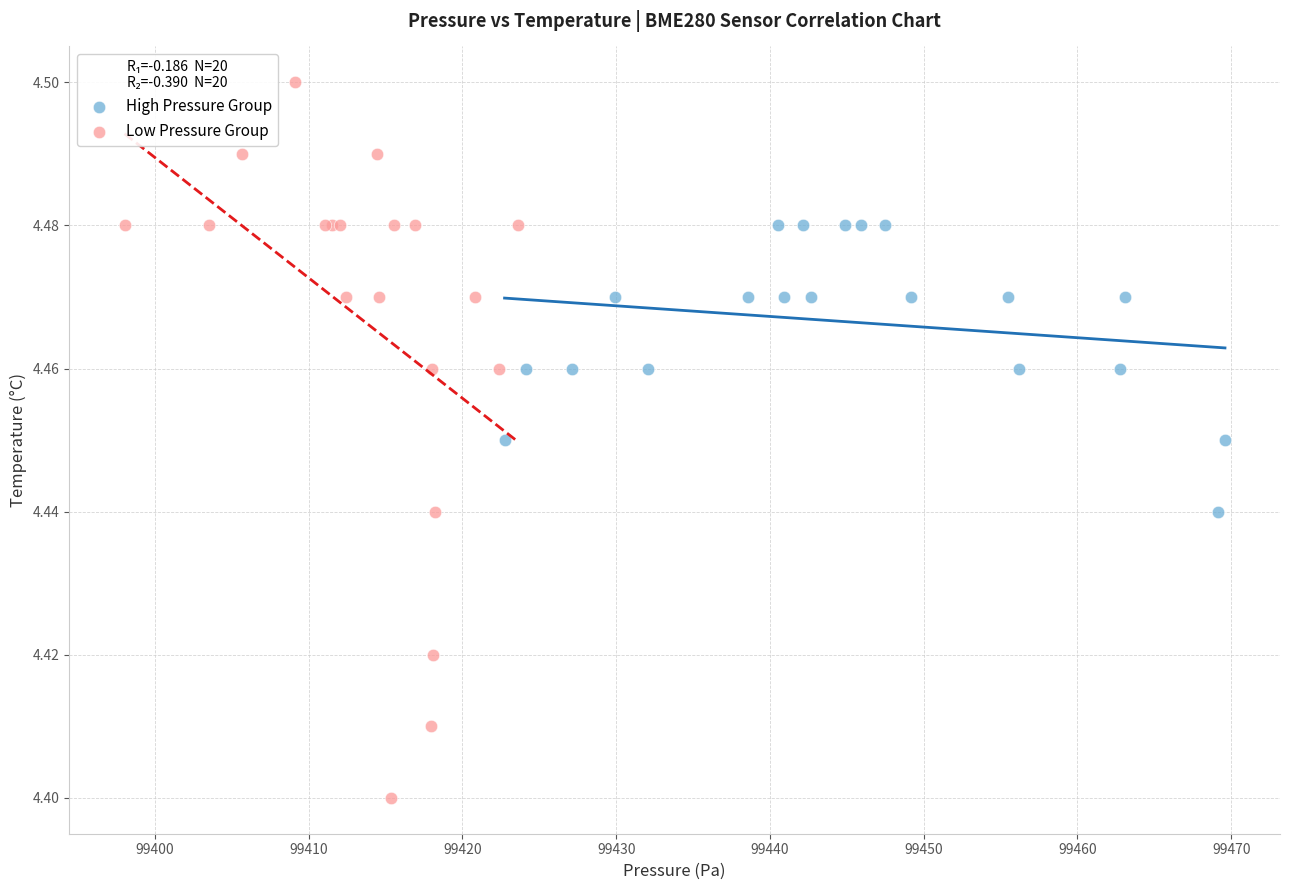

Which series reaches the minimum Y coordinate?

Low Pressure Group